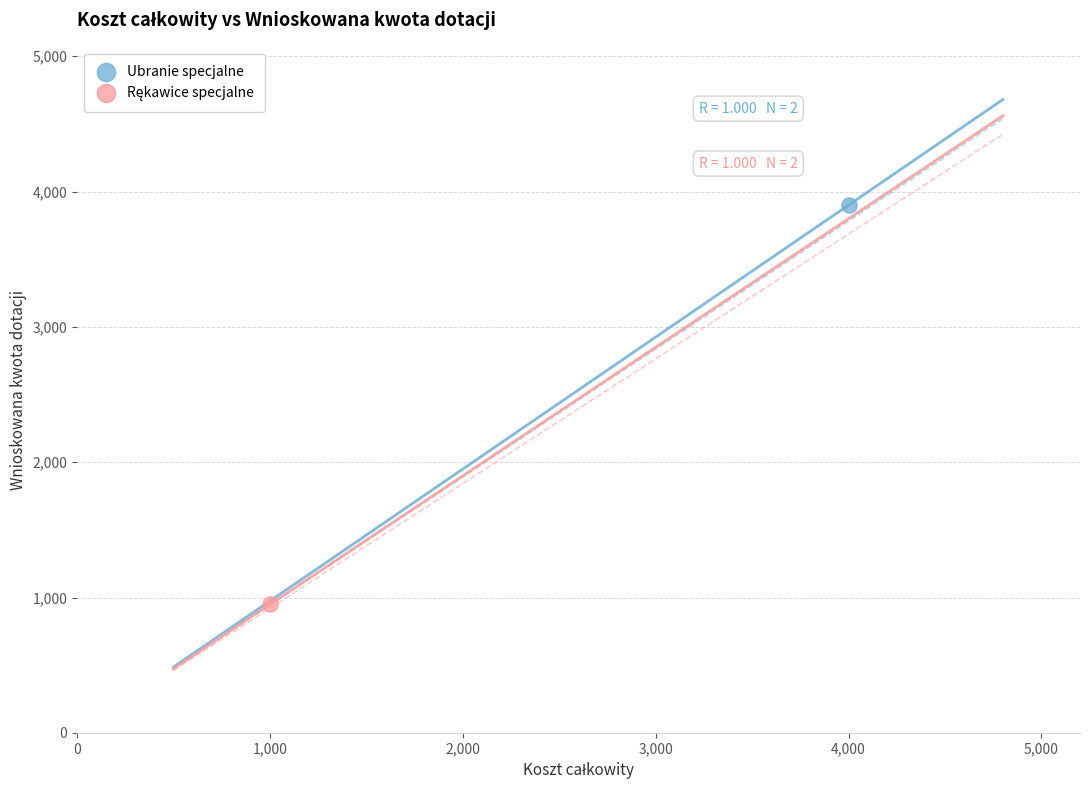

Which series contains the highest Y value?

Ubranie specjalne